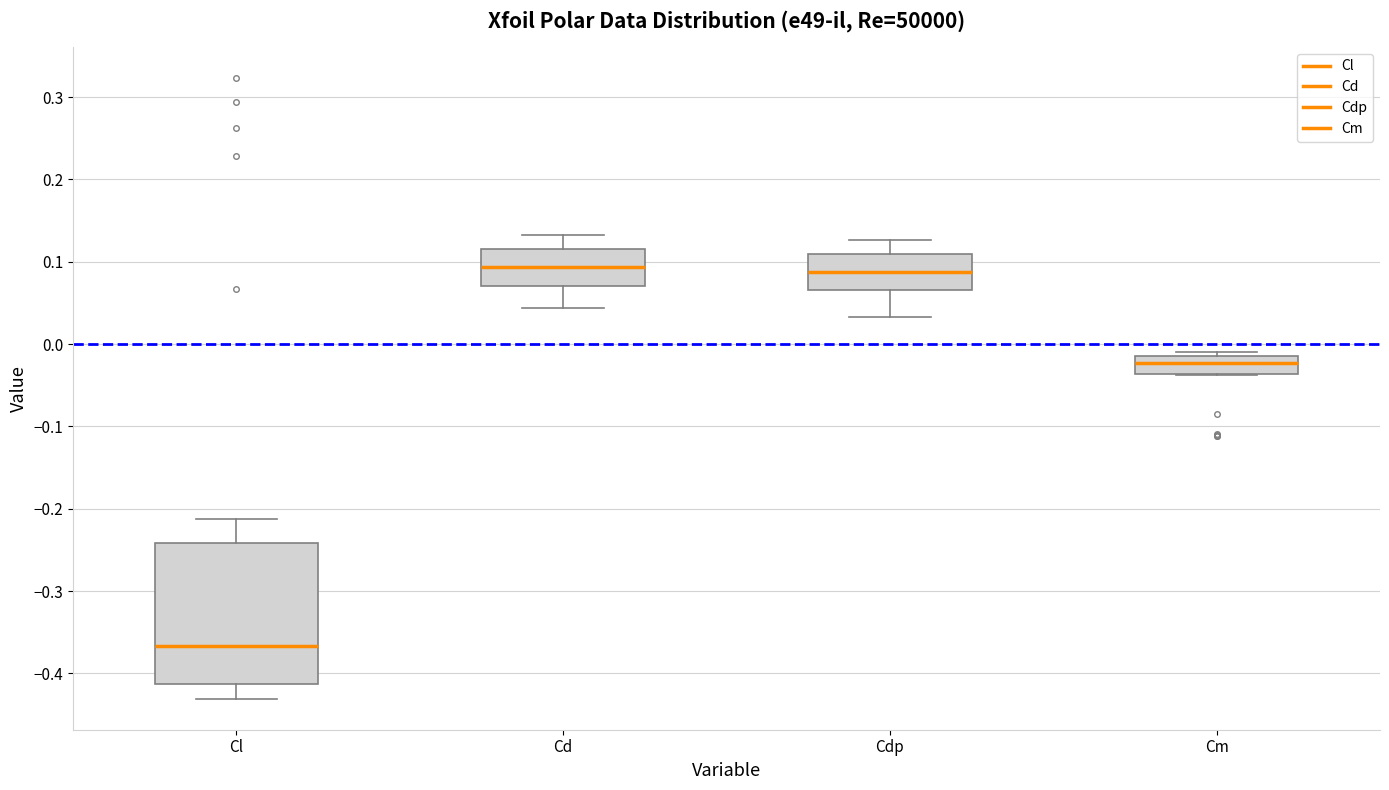

Reading left to right, transcribe this box plot: for each box, give where its median line is, the range the box spans, and where its two whiskers end, as read against the y-axis. The values are not printed on the chart, so give them approximately, as read against the axis.

Cl: median -0.37, box -0.41 to -0.24, whiskers -0.43 to -0.21
Cd: median 0.09, box 0.07 to 0.12, whiskers 0.04 to 0.13
Cdp: median 0.09, box 0.07 to 0.11, whiskers 0.03 to 0.13
Cm: median -0.02, box -0.04 to -0.01, whiskers -0.04 to -0.01 (just above the box's upper edge)